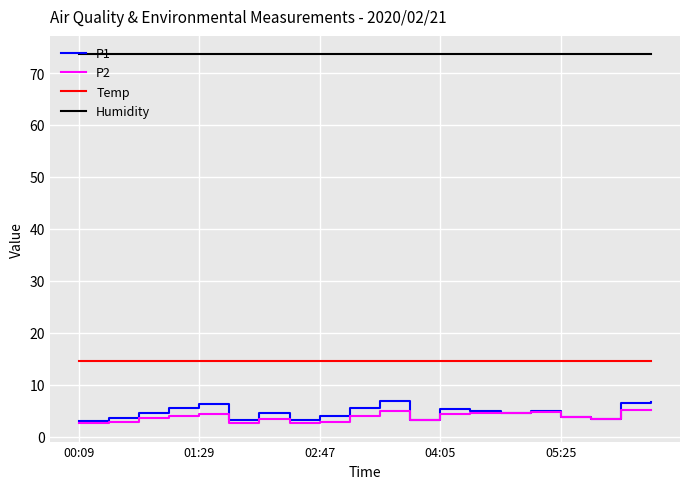

Which series has the largest total across all categories?

Humidity